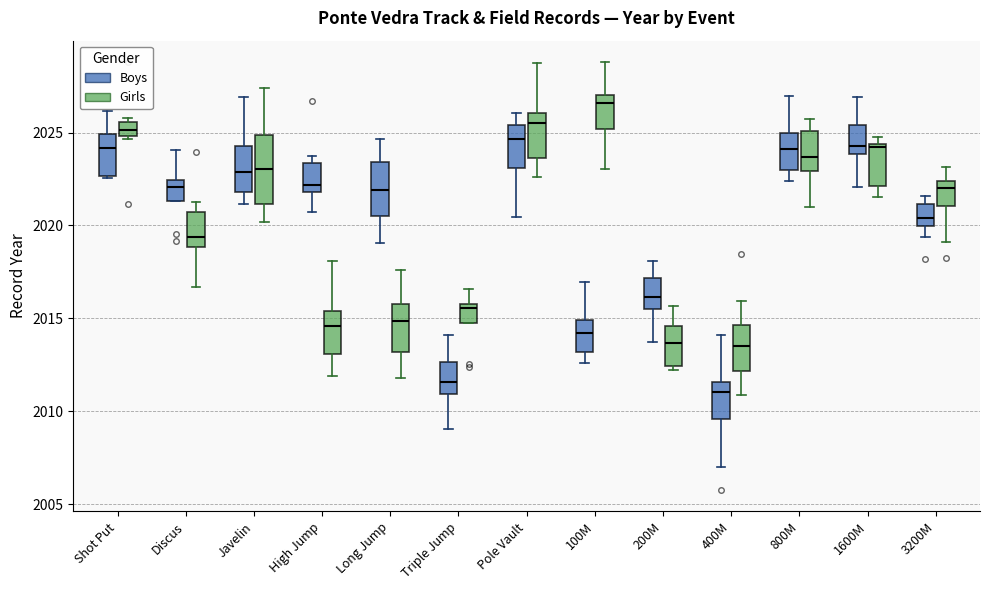

Reading left to right, read every box against the y-axis: the position of its median line, the range the box covers, and the ends of its whiskers. The values are not printed on the chart, so give them approximately, as read against the axis.

Shot Put (Boys): median 2024.0, box 2022.5 to 2025.0, whiskers 2022.5 to 2026.0
Shot Put (Girls): median 2025.0 (inside the box), box 2025.0 to 2025.5, whiskers 2024.5 to 2026.0
Discus (Boys): median 2022.0, box 2021.5 to 2022.5, whiskers 2021.5 to 2024.0
Discus (Girls): median 2019.5, box 2019.0 to 2020.5, whiskers 2016.5 to 2021.5
Javelin (Boys): median 2023.0, box 2022.0 to 2024.5, whiskers 2021.0 to 2027.0
Javelin (Girls): median 2023.0, box 2021.0 to 2025.0, whiskers 2020.0 to 2027.5
High Jump (Boys): median 2022.0 (just above the box's lower edge), box 2022.0 to 2023.5, whiskers 2020.5 to 2024.0
High Jump (Girls): median 2014.5, box 2013.0 to 2015.5, whiskers 2012.0 to 2018.0
Long Jump (Boys): median 2022.0, box 2020.5 to 2023.5, whiskers 2019.0 to 2024.5
Long Jump (Girls): median 2015.0, box 2013.0 to 2015.5, whiskers 2012.0 to 2017.5
Triple Jump (Boys): median 2011.5, box 2011.0 to 2012.5, whiskers 2009.0 to 2014.0
Triple Jump (Girls): median 2015.5, box 2015.0 to 2016.0, whiskers 2015.0 to 2016.5
Pole Vault (Boys): median 2024.5, box 2023.0 to 2025.5, whiskers 2020.5 to 2026.0
Pole Vault (Girls): median 2025.5, box 2023.5 to 2026.0, whiskers 2022.5 to 2028.5
100M (Boys): median 2014.0, box 2013.0 to 2015.0, whiskers 2012.5 to 2017.0
100M (Girls): median 2026.5, box 2025.0 to 2027.0, whiskers 2023.0 to 2029.0
200M (Boys): median 2016.0, box 2015.5 to 2017.0, whiskers 2013.5 to 2018.0
200M (Girls): median 2013.5, box 2012.5 to 2014.5, whiskers 2012.0 to 2015.5
400M (Boys): median 2011.0, box 2009.5 to 2011.5, whiskers 2007.0 to 2014.0
400M (Girls): median 2013.5, box 2012.0 to 2014.5, whiskers 2011.0 to 2016.0
800M (Boys): median 2024.0, box 2023.0 to 2025.0, whiskers 2022.5 to 2027.0
800M (Girls): median 2023.5, box 2023.0 to 2025.0, whiskers 2021.0 to 2025.5
1600M (Boys): median 2024.5, box 2024.0 to 2025.5, whiskers 2022.0 to 2027.0
1600M (Girls): median 2024.0, box 2022.0 to 2024.5, whiskers 2021.5 to 2025.0
3200M (Boys): median 2020.5, box 2020.0 to 2021.0, whiskers 2019.5 to 2021.5
3200M (Girls): median 2022.0, box 2021.0 to 2022.5, whiskers 2019.0 to 2023.0